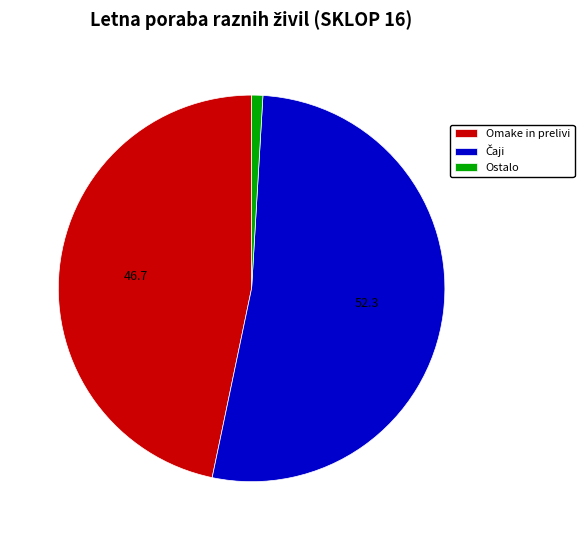

Does any single category account for the majority?

Yes